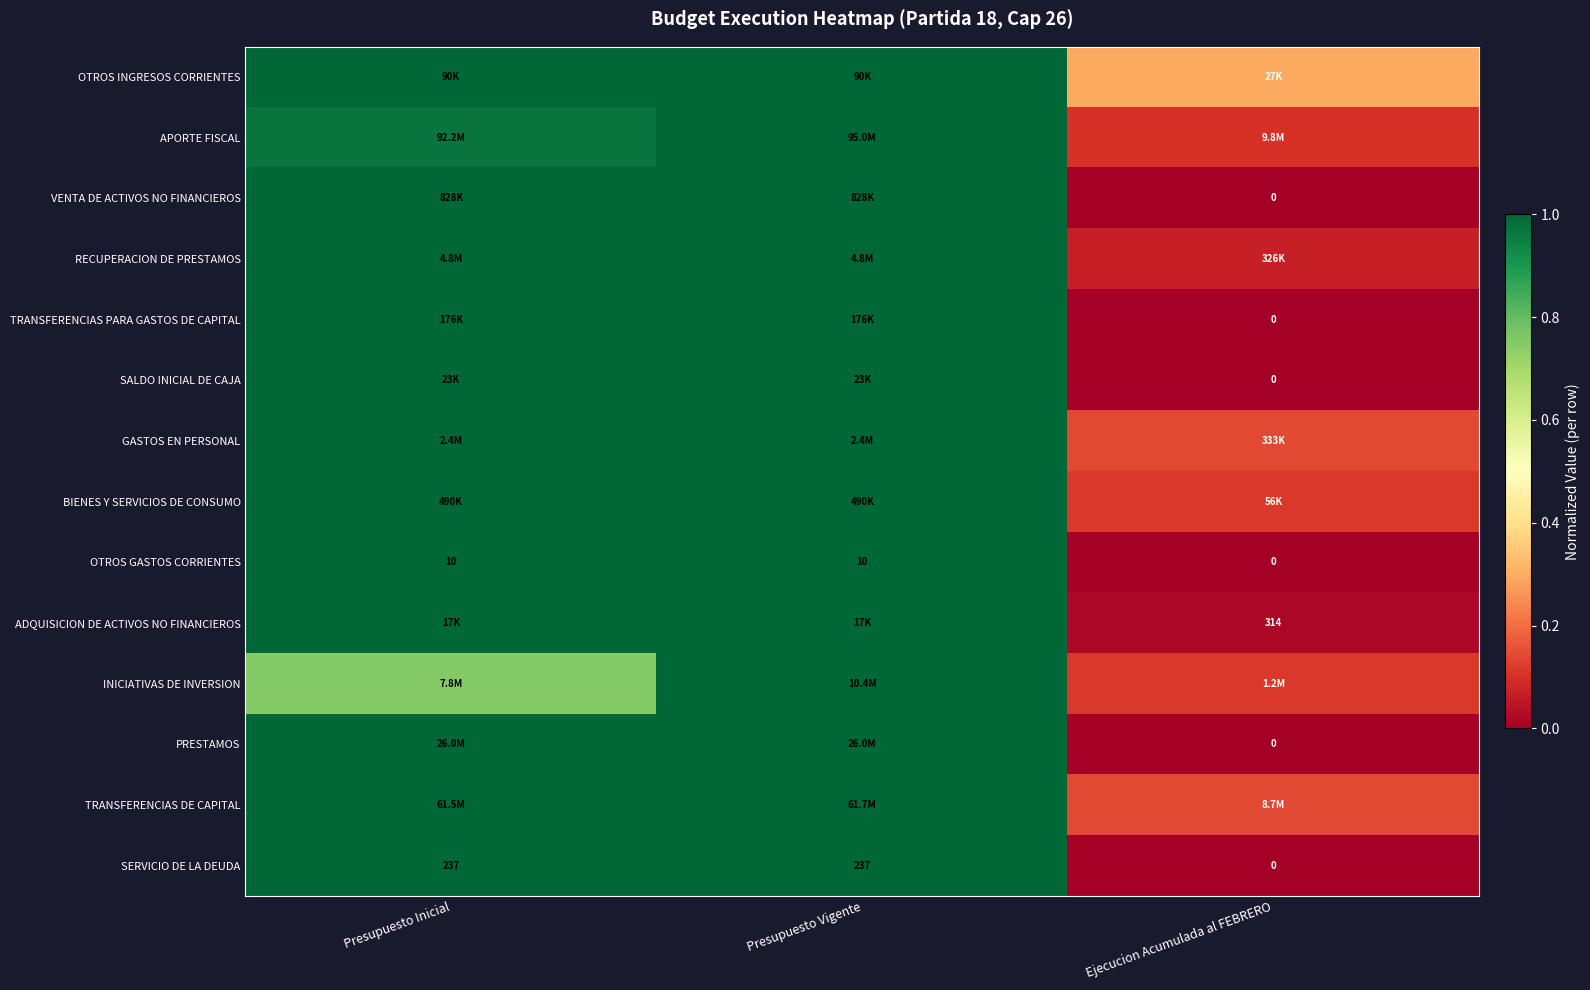

Is it true that GASTOS EN PERSONAL equals 1.8 at Presupuesto Vigente?

False